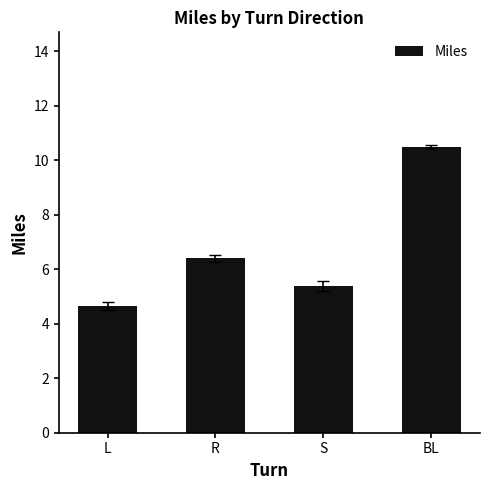

Reading left to right, transcribe all the data shown in this chart.

4.7	6.4	5.4	10.5